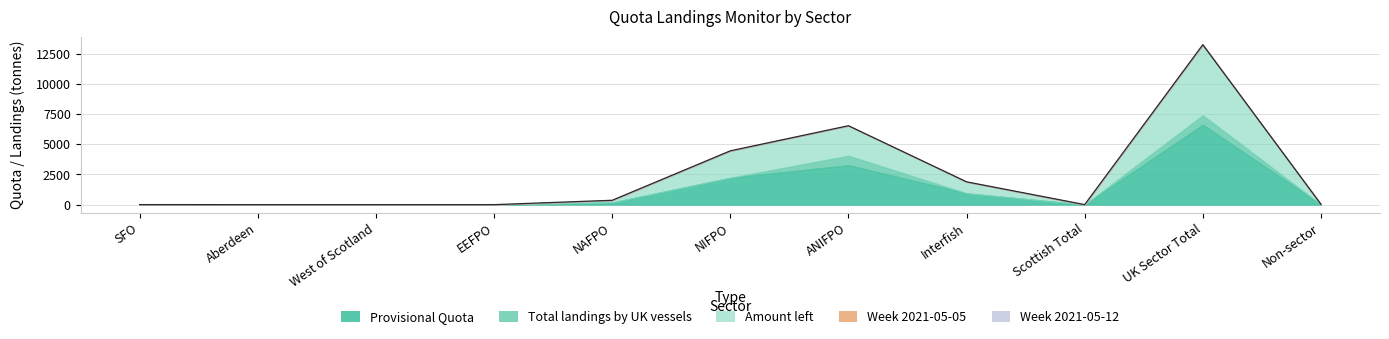

What is the label of the 3rd point from the right?

Scottish Total